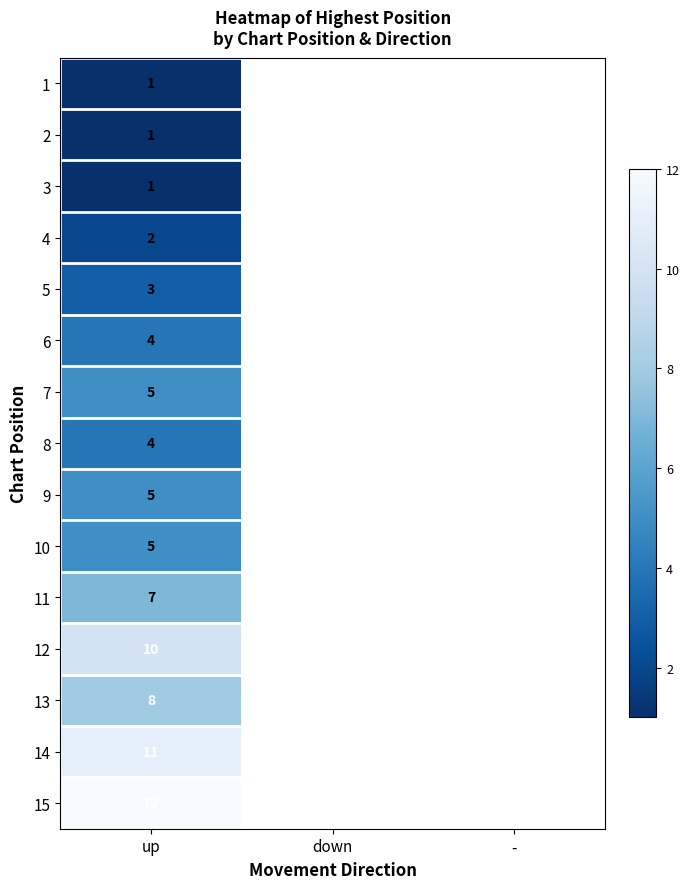

What is the difference between the highest and lowest values at up?

11